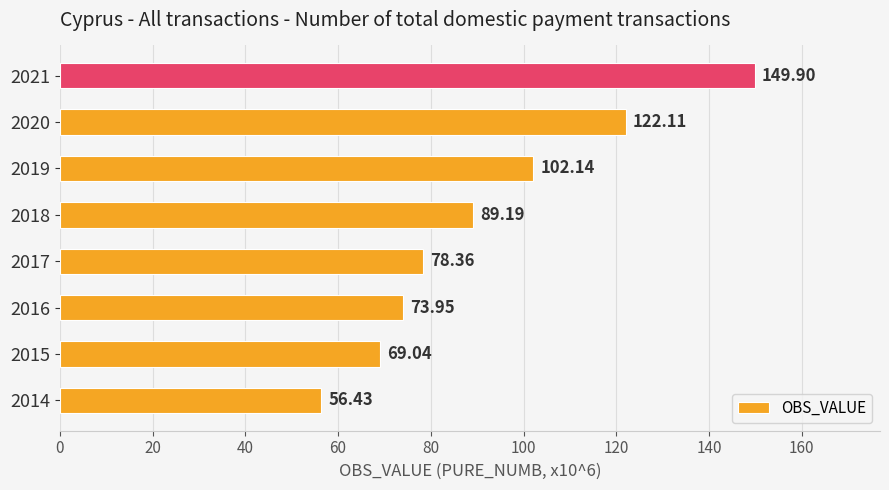

Where is the data nearest to the value 103?

2019